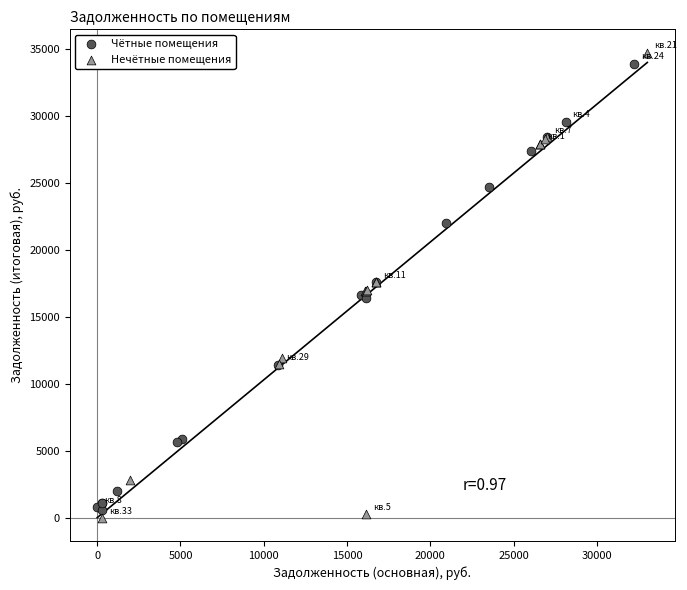

What are all the series names shown in the legend?

Чётные помещения, Нечётные помещения